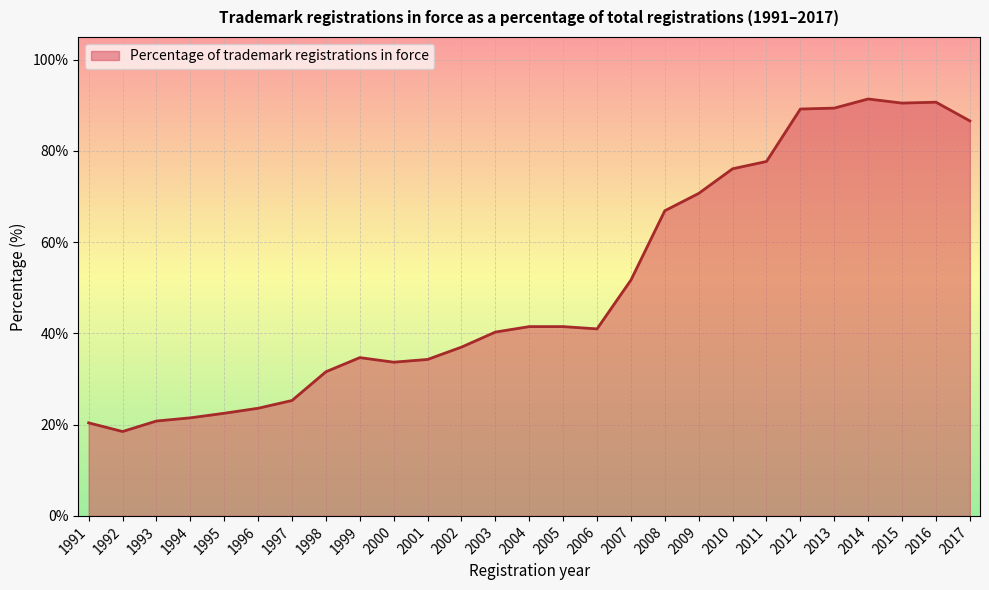

Which has a higher value, 2006 or 1992?

2006